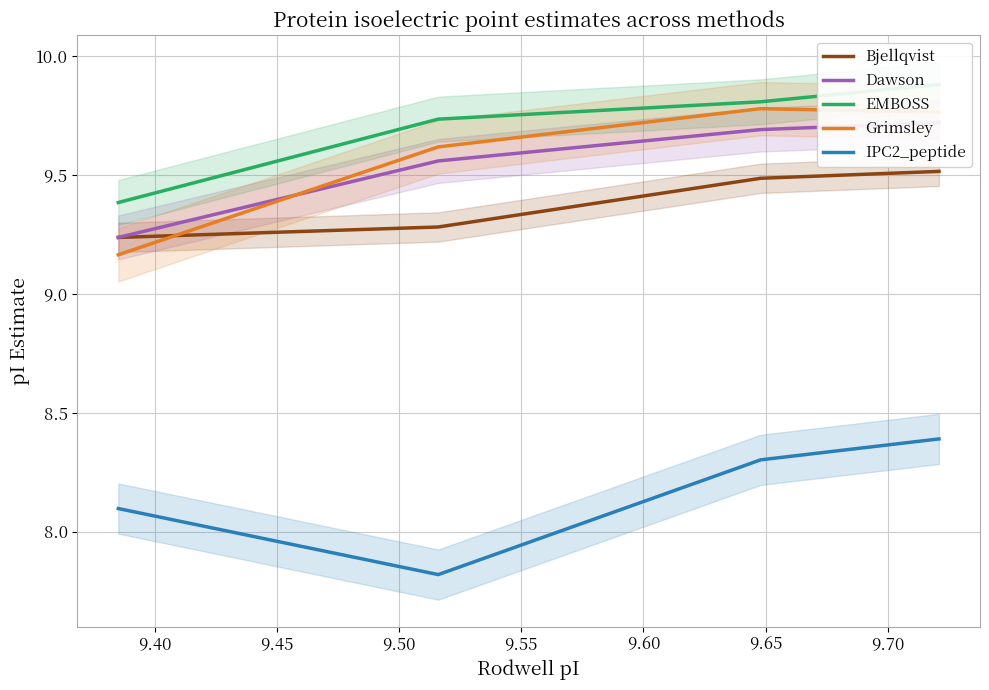

At how many categories does at least one series exceed 9?

4